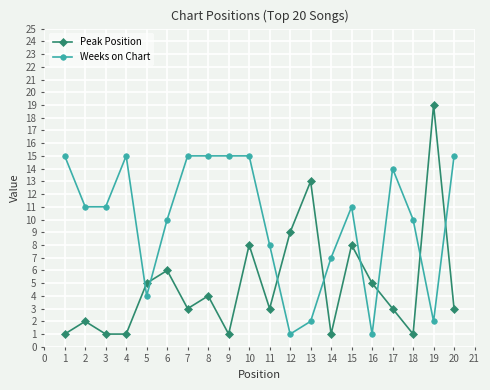

Where do Weeks on Chart and Peak Position first cross each other?

4 and 5